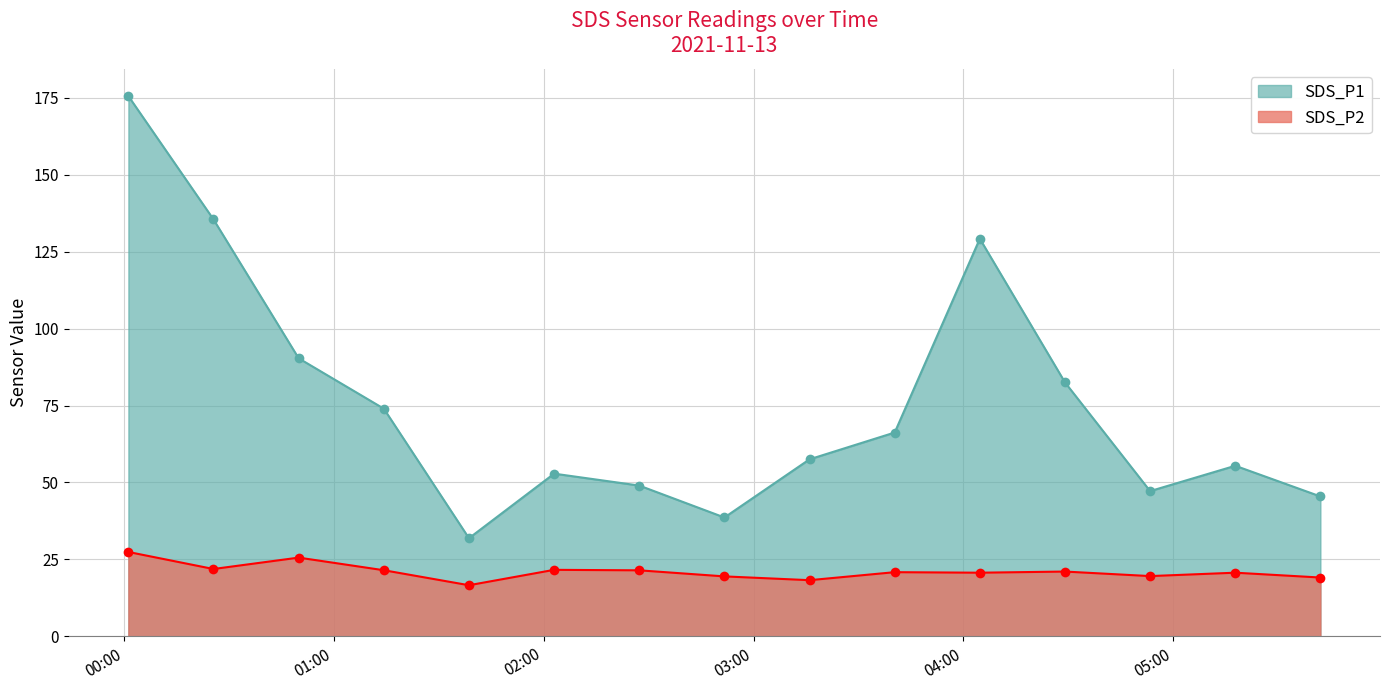

True or false: SDS_P2 and SDS_P1 cross at least once.

False